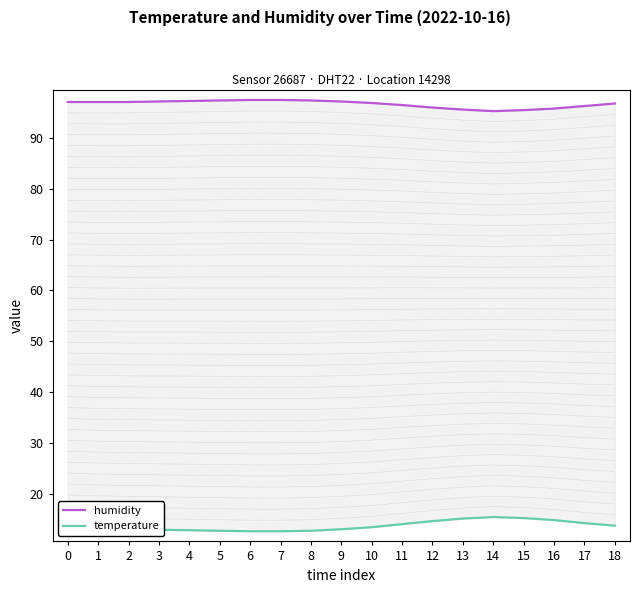

What is the average value of the humidity series?

96.7